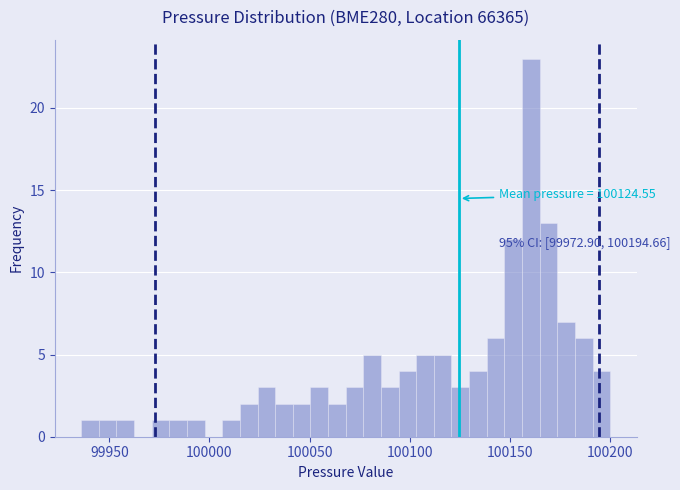

Read against the x-axis, roughly where is the centre of the tallest bar?

100160